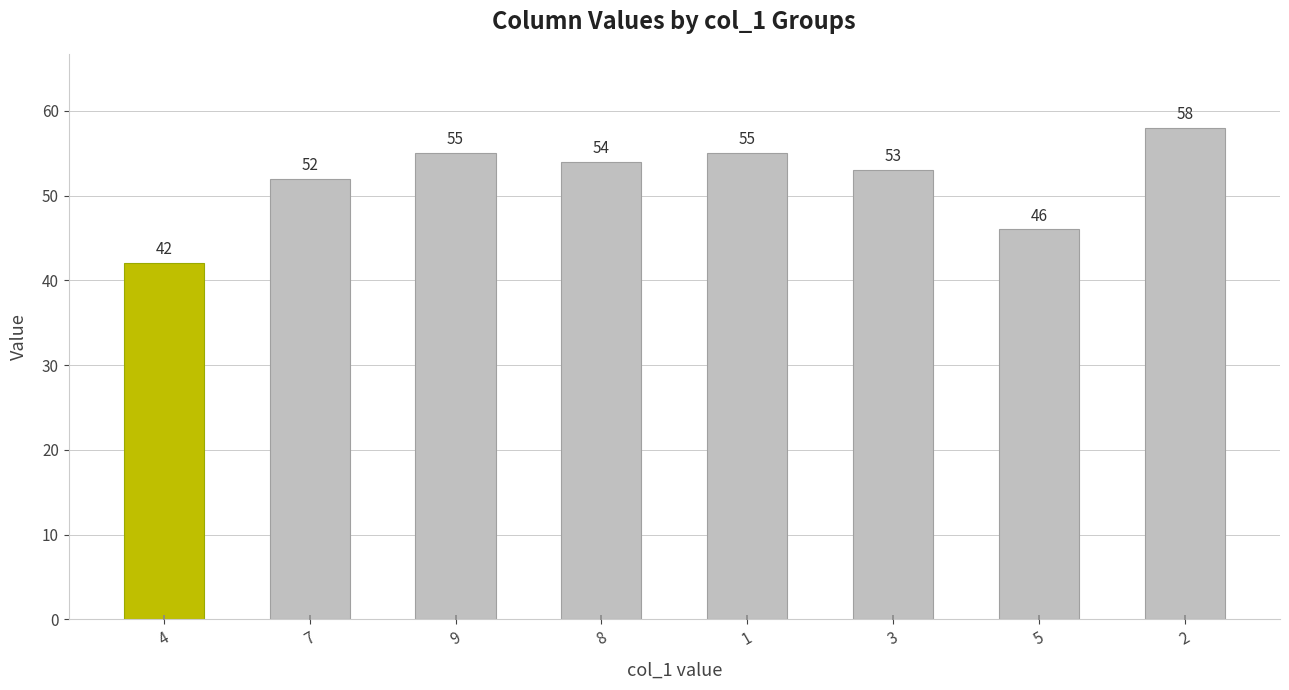

What is the greatest value displayed?

58